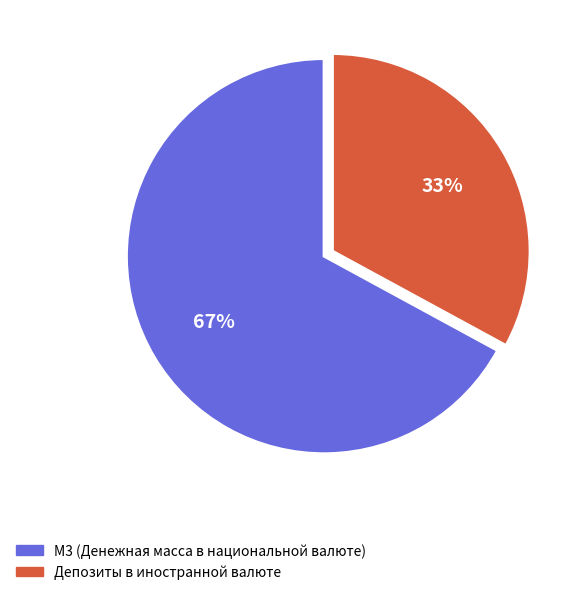

To the nearest percent, what is the difference between the Депозиты в иностранной валюте and М3 (Денежная масса в национальной валюте) slice percentages?

34%